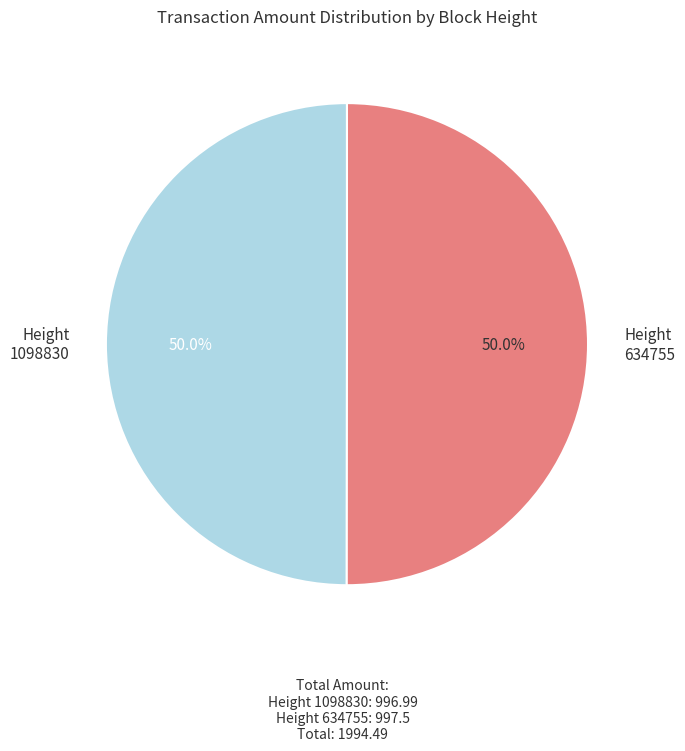

To the nearest percent, what portion does 634755 represent?

50%